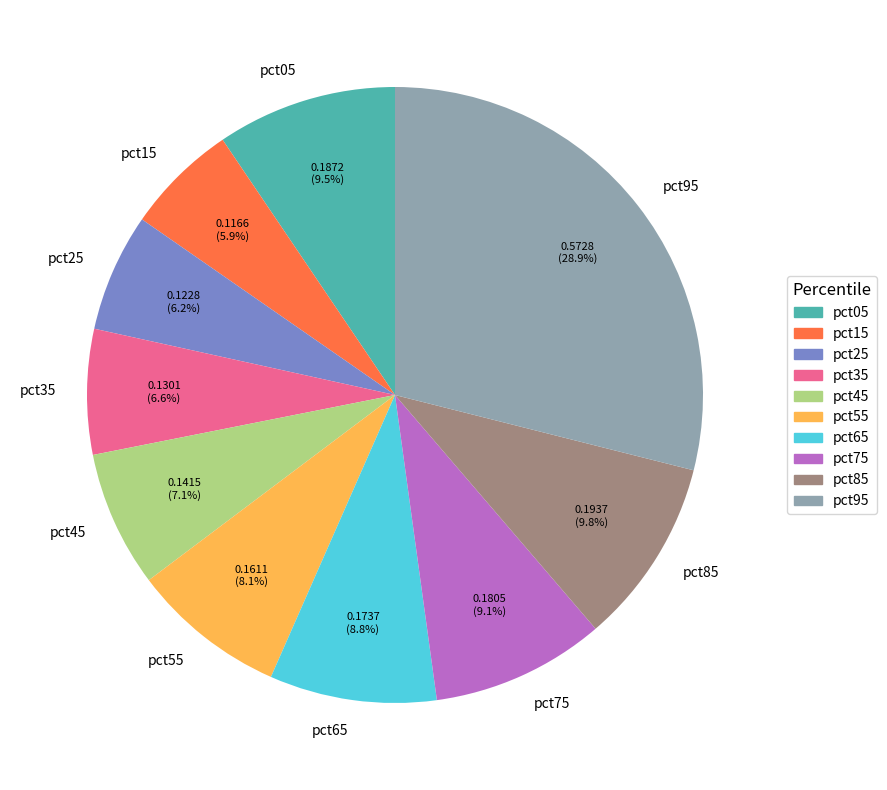

Is there any slice that represents more than half of the pie?

No